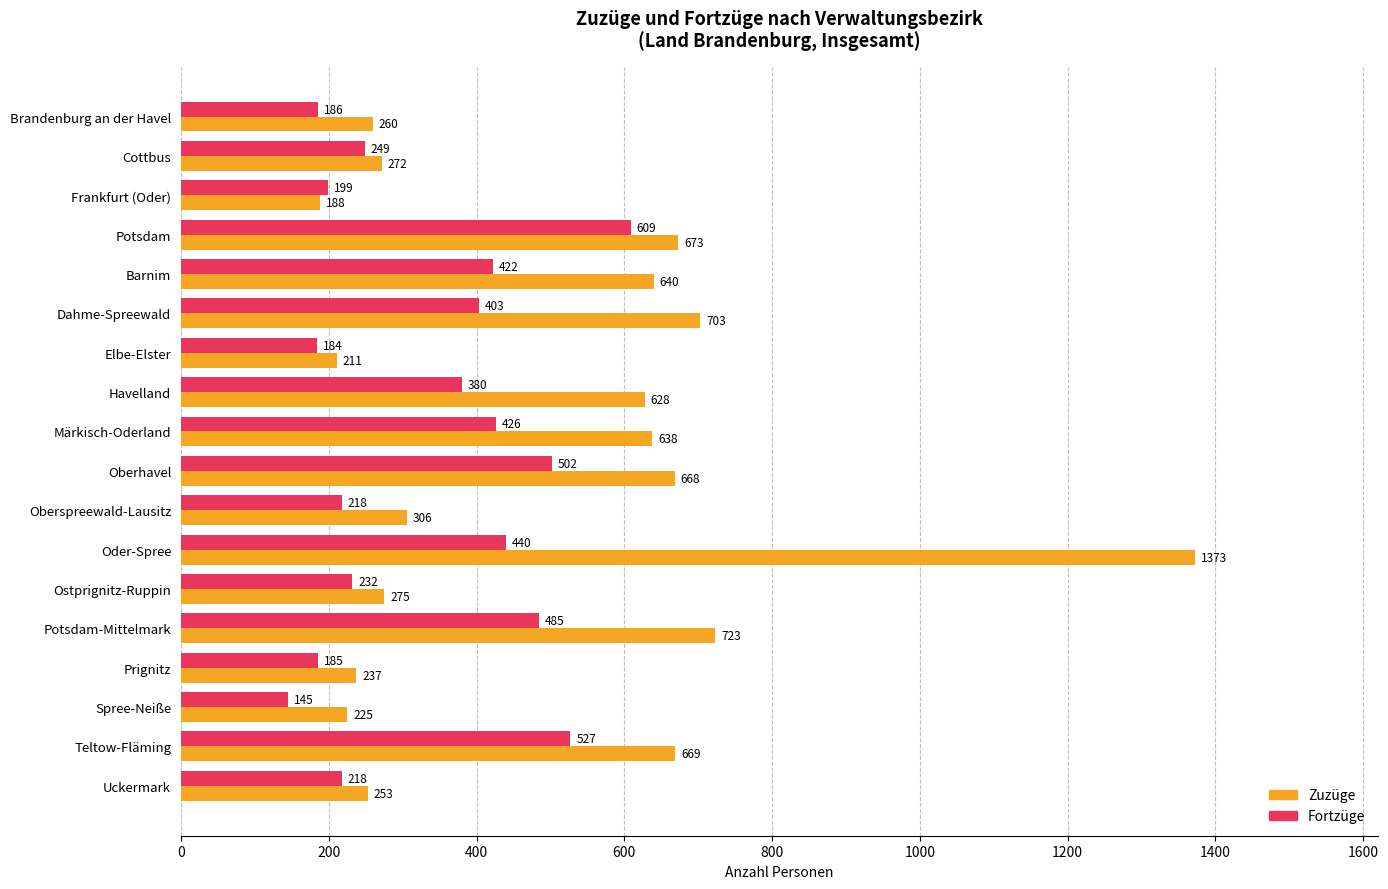

What value does the Zuzüge series have at Ostprignitz-Ruppin, to the nearest 100?

300